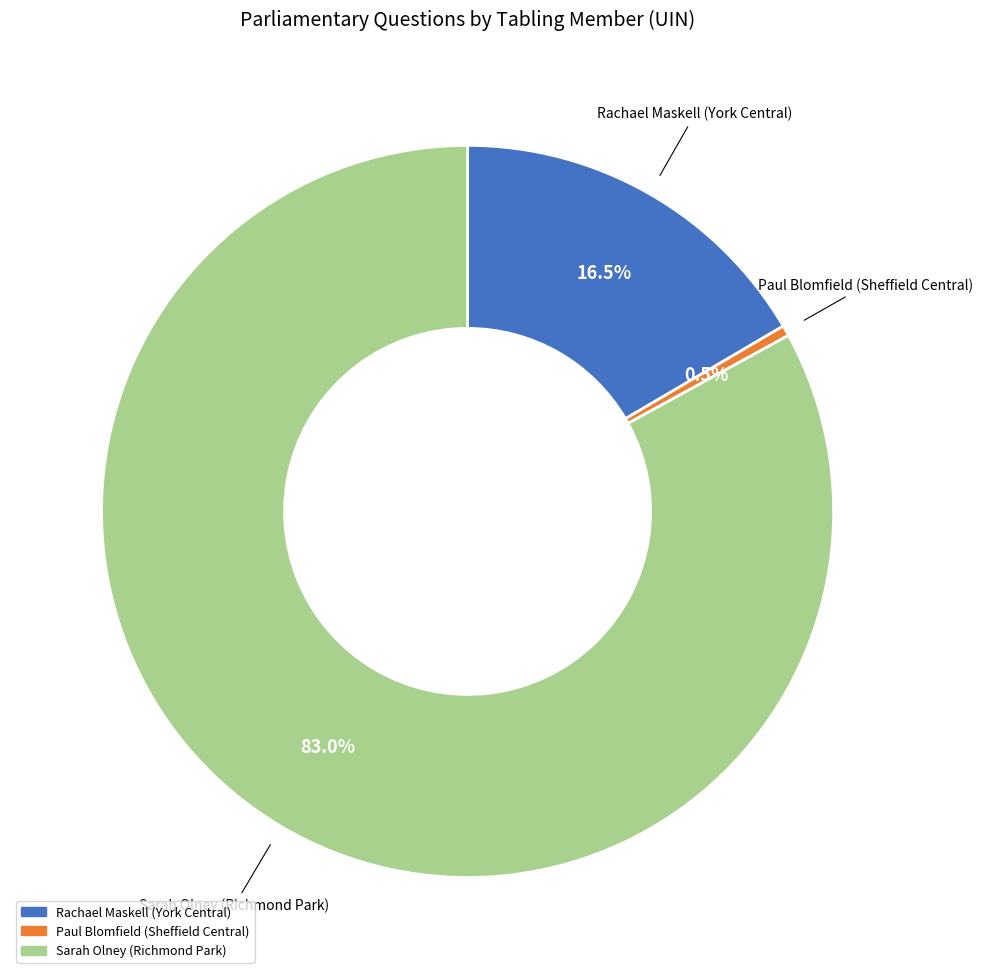

What is the largest slice in the pie chart?

Sarah Olney (Richmond Park)